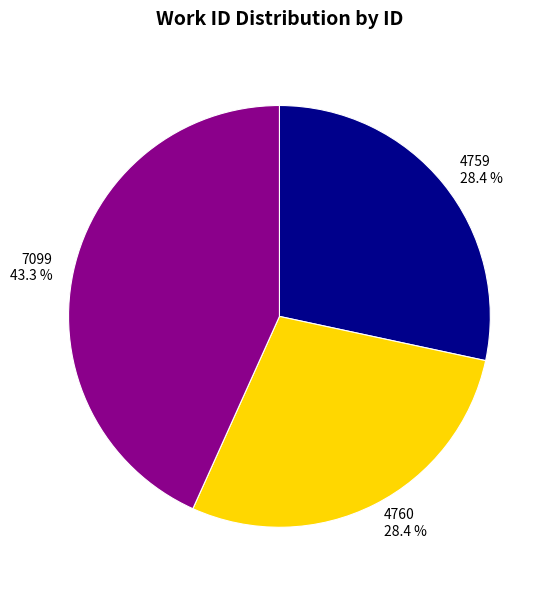

To the nearest percent, what is the difference between the 7099 and 4759 slice percentages?

15%